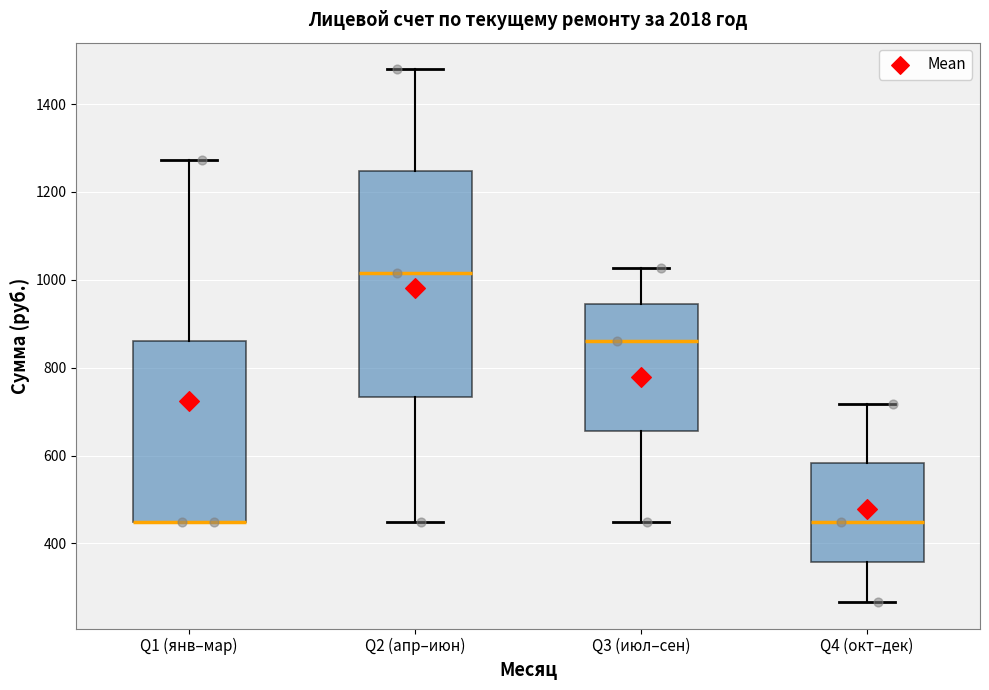

Reading left to right, read every box against the y-axis: the position of its median line, the range the box covers, and the ends of its whiskers. The values are not printed on the chart, so give them approximately, as read against the axis.

Q1 (янв–мар): median 440 (drawn on the box's lower edge), box 440 to 860, whiskers 440 to 1280
Q2 (апр–июн): median 1020, box 740 to 1240, whiskers 440 to 1480
Q3 (июл–сен): median 860, box 660 to 940, whiskers 440 to 1020
Q4 (окт–дек): median 440, box 360 to 580, whiskers 260 to 720